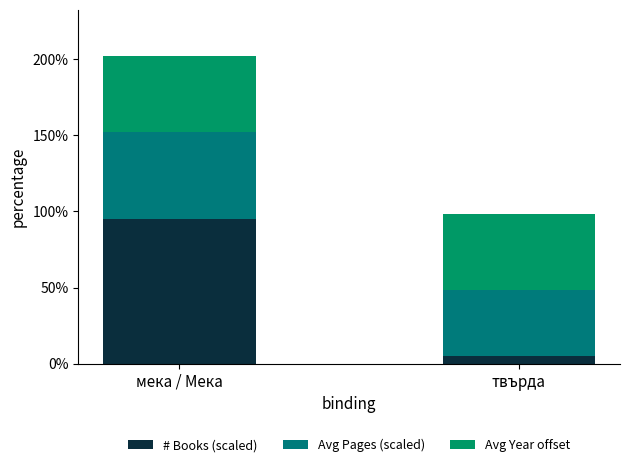

How many categories are shown in the chart?

2